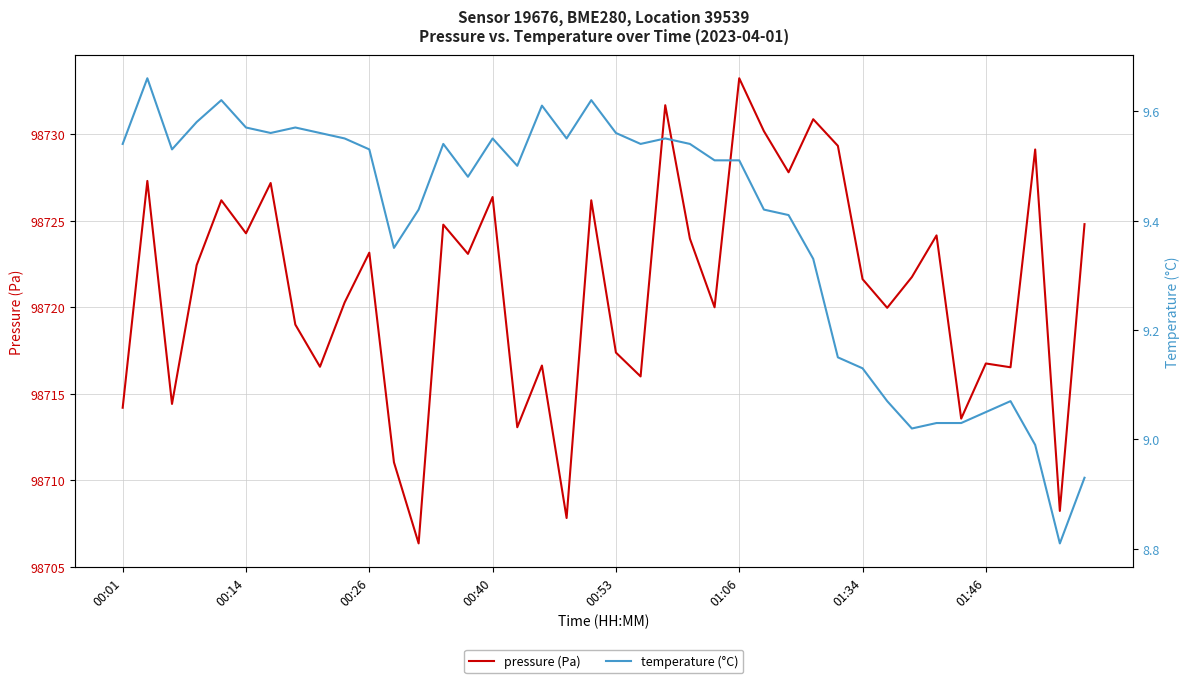

Count the number of data series in this chart.

2